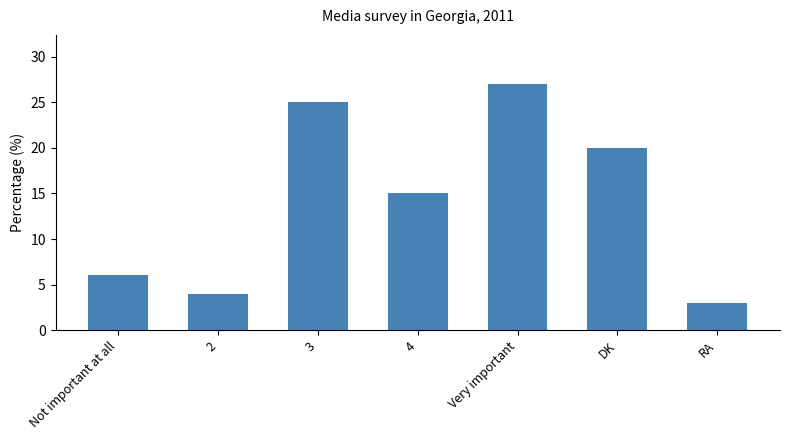

Rank the categories by value from highest to lowest.

Very important, 3, DK, 4, Not important at all, 2, RA